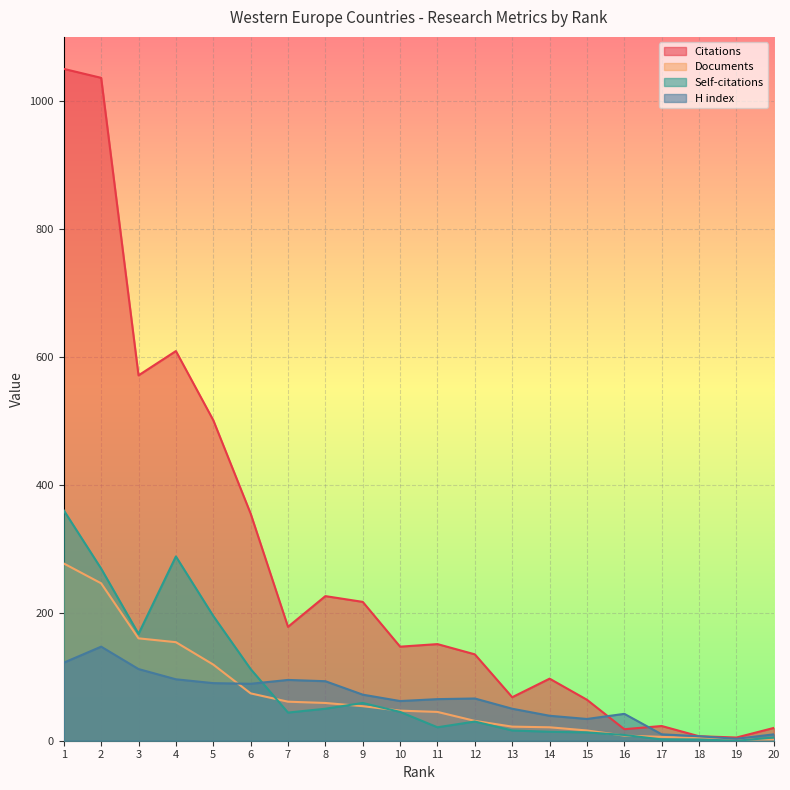

Which has a higher value, 13 or 4?

4